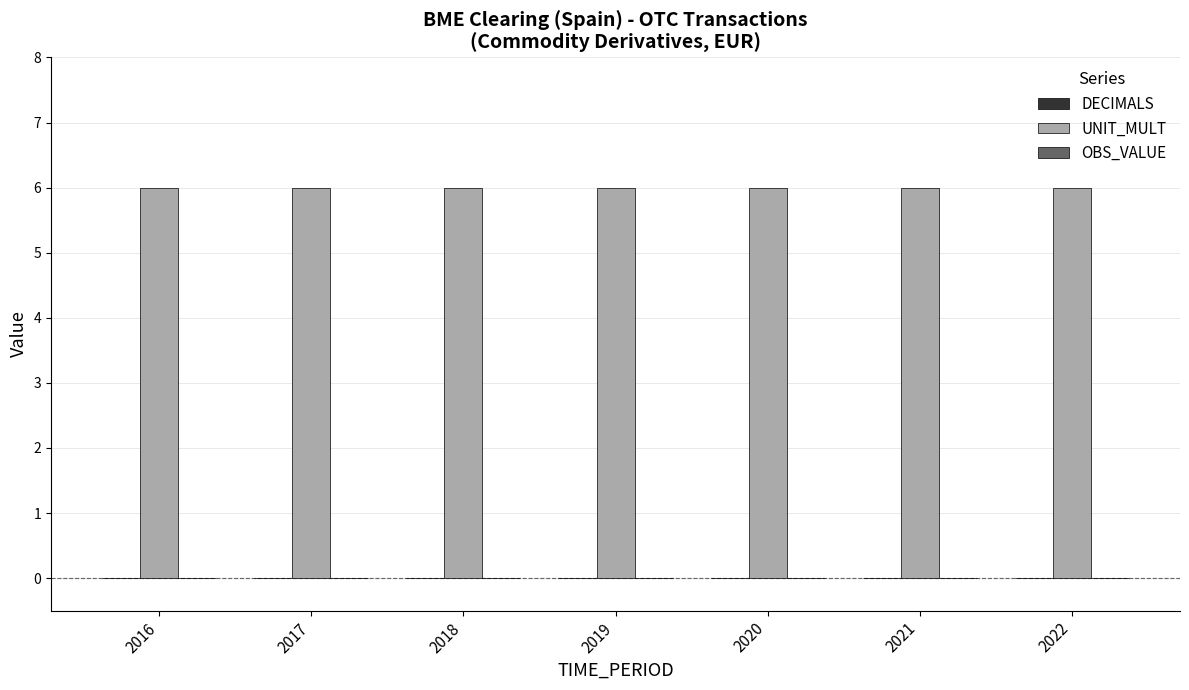

How many data points does each series have?

7